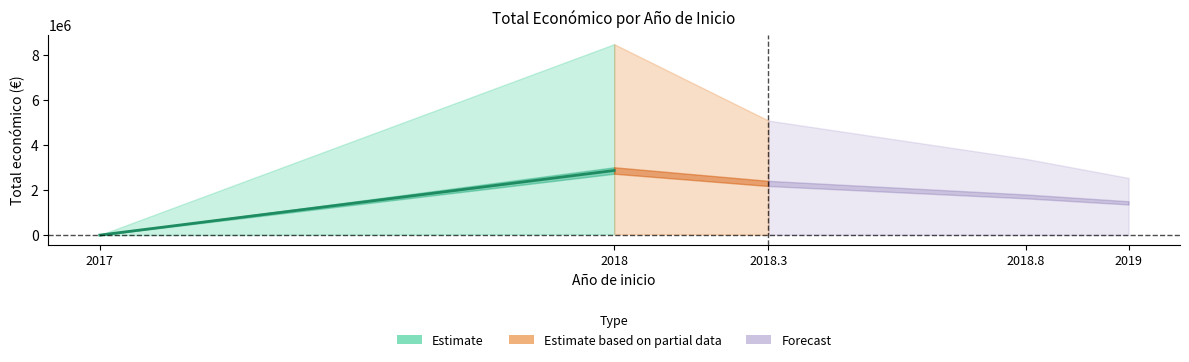

True or false: the data shows 2875304.0 at 2018.

True